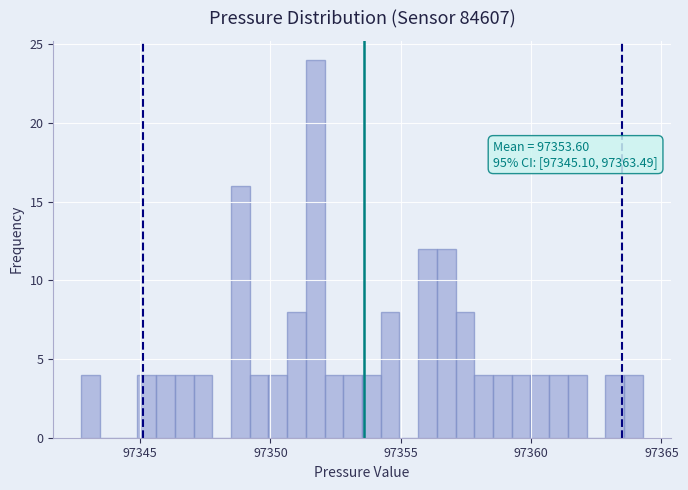

Around what value on the x-axis is the tallest bar? Give the approximate position of its centre, as read against the axis.

97351.5